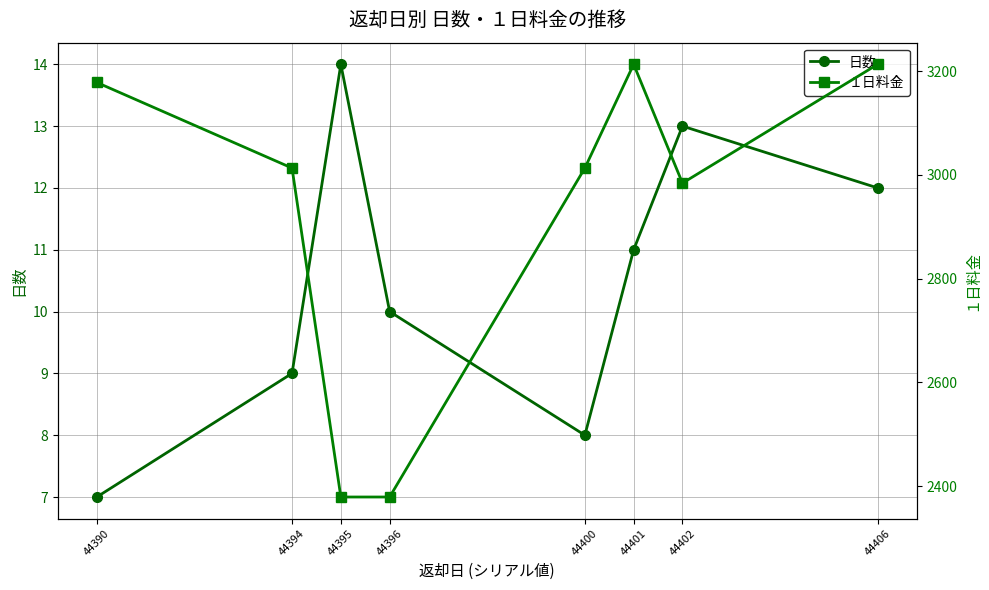

Is it true that 日数 equals 8 at 44400?

True